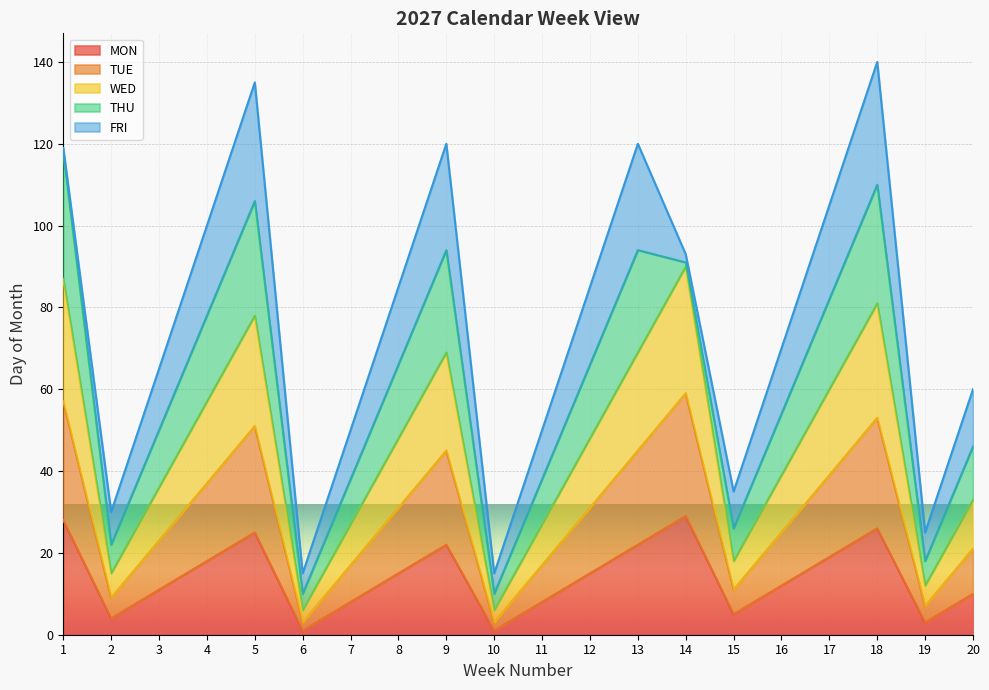

What is the highest value of the MON series?

29